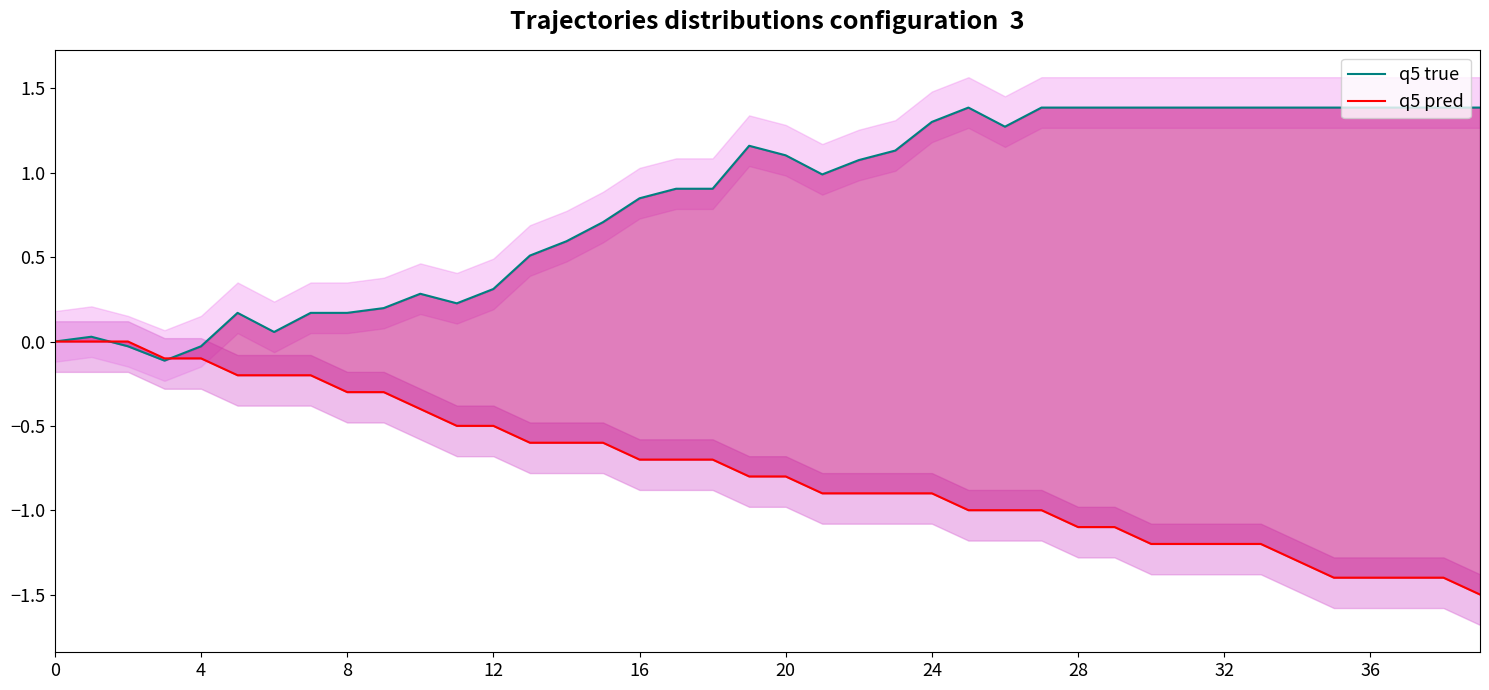

Is this an area chart (filled region under the line)?

No